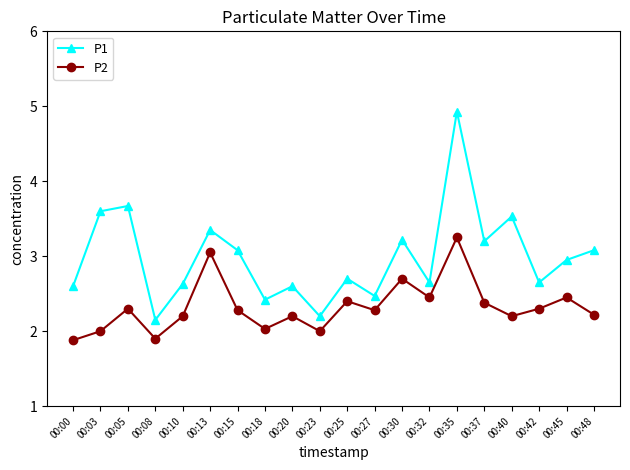

What is the spread (max minus min) of values at 00:32?

0.2